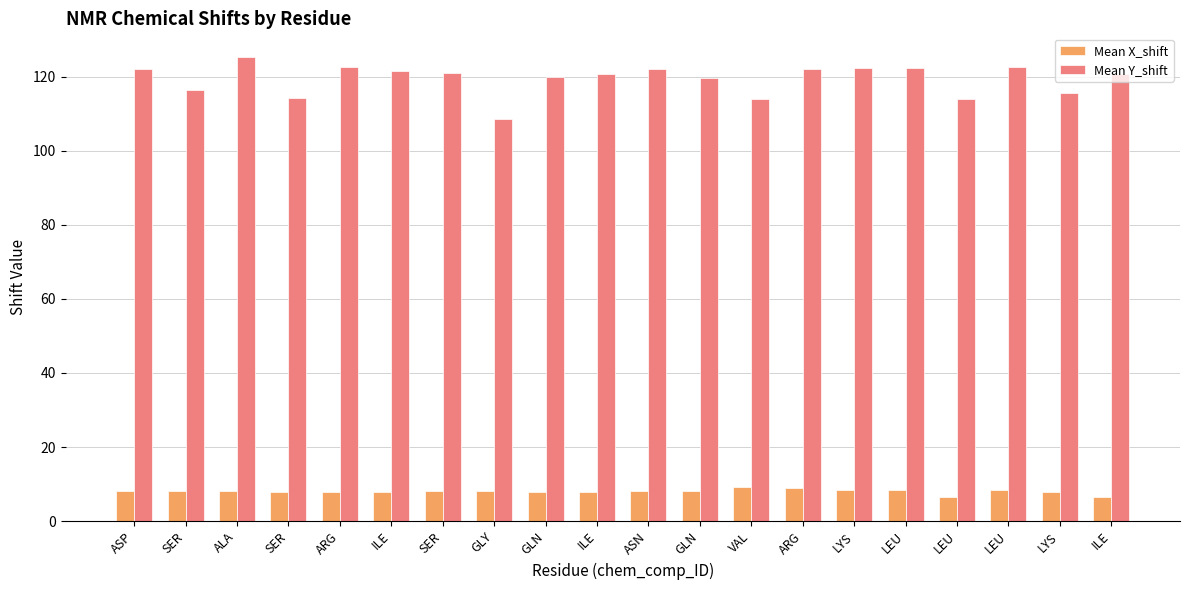

What is the difference between the second highest and second lowest values in the Mean Y_shift series?

8.5